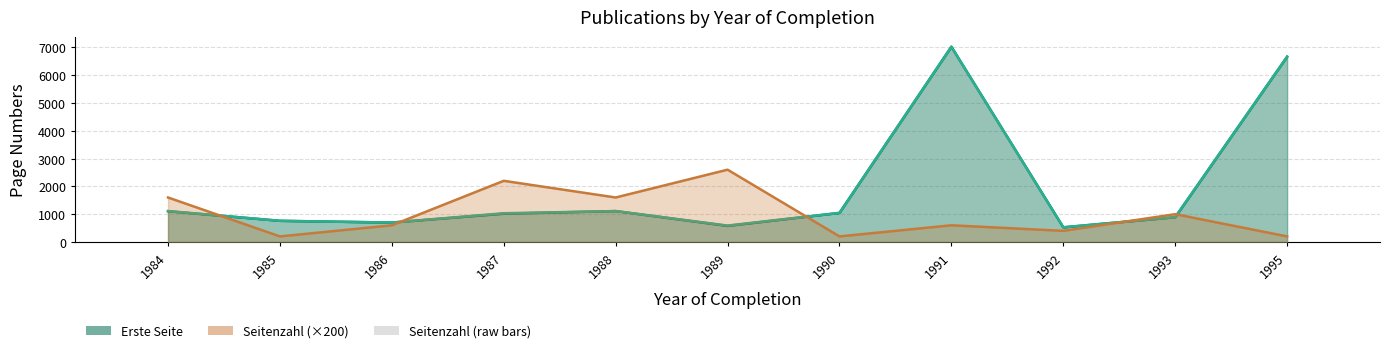

What is the minimum value shown in the chart?

1